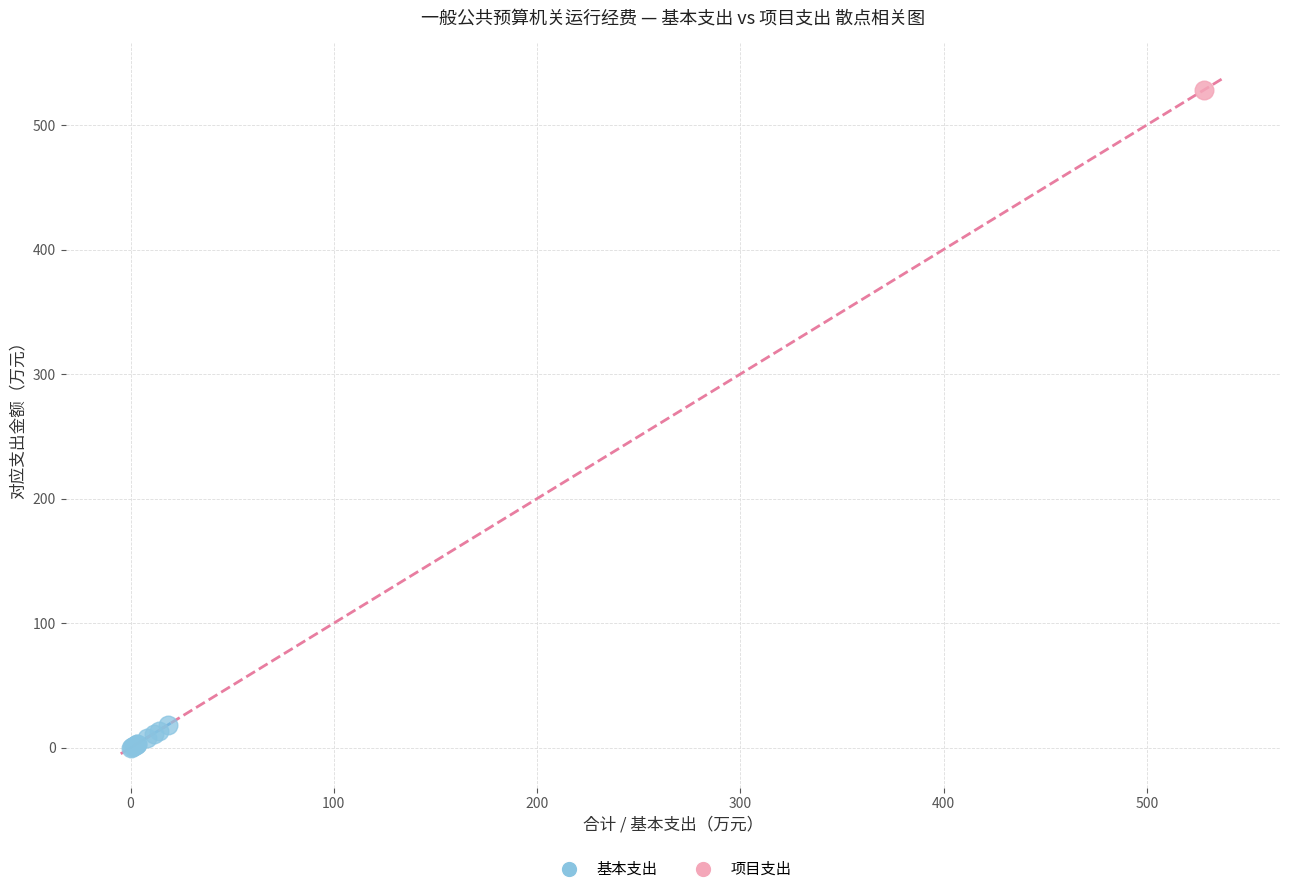

What are all the series names shown in the legend?

基本支出, 项目支出